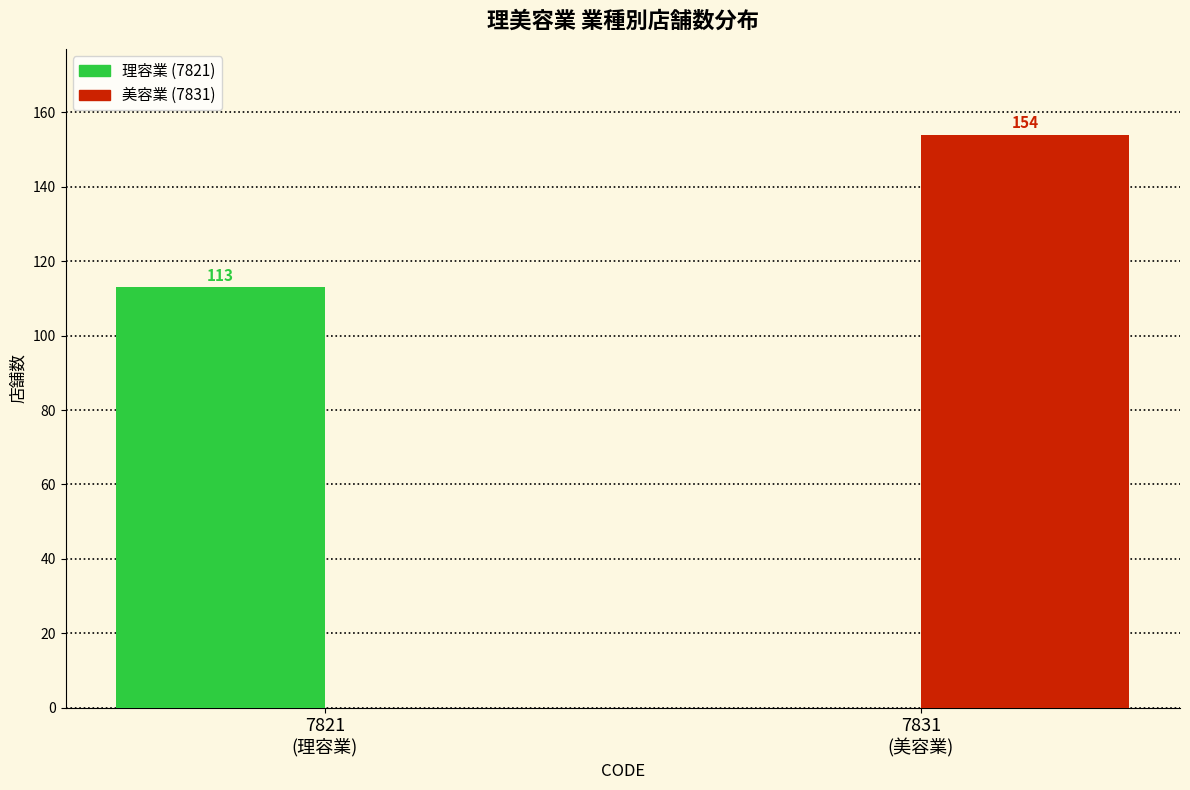

What is the sum of all 美容業 (7831) values?

154